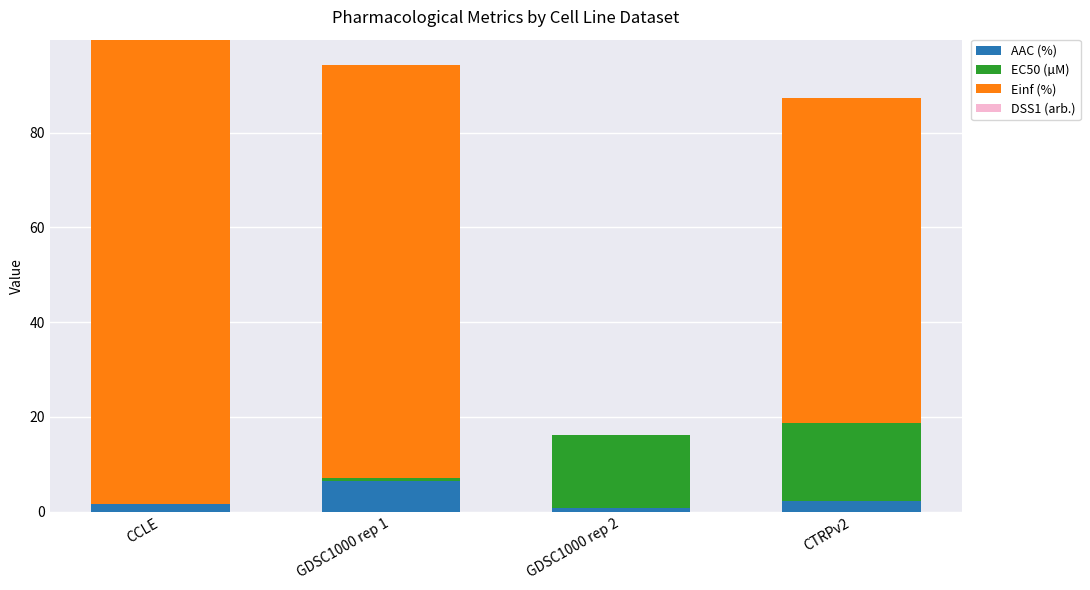

What is the maximum value for AAC (%)?

6.4